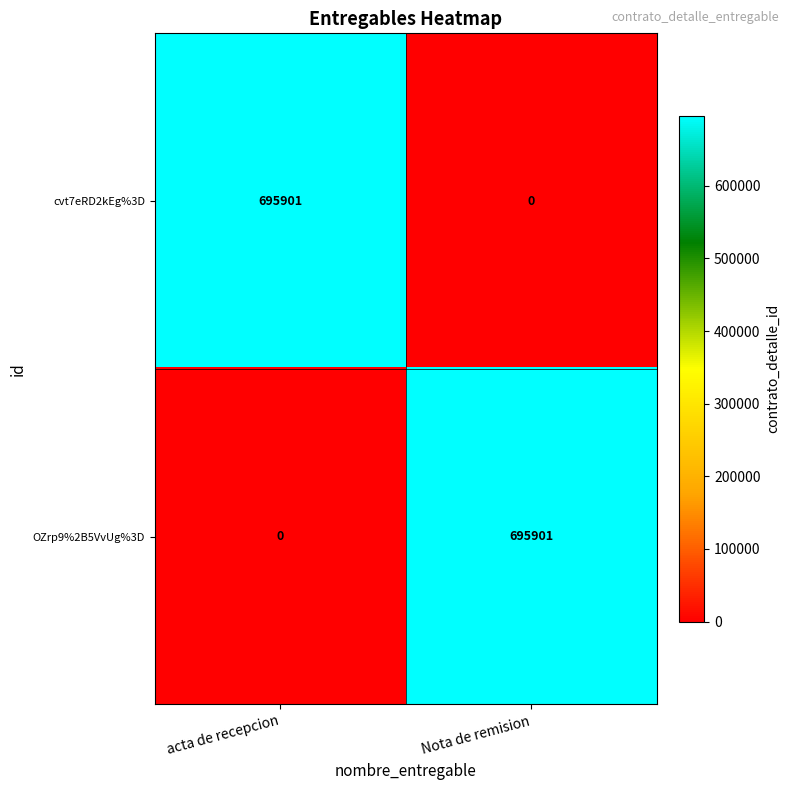

What is the total value across all series at acta de recepcion?

695901